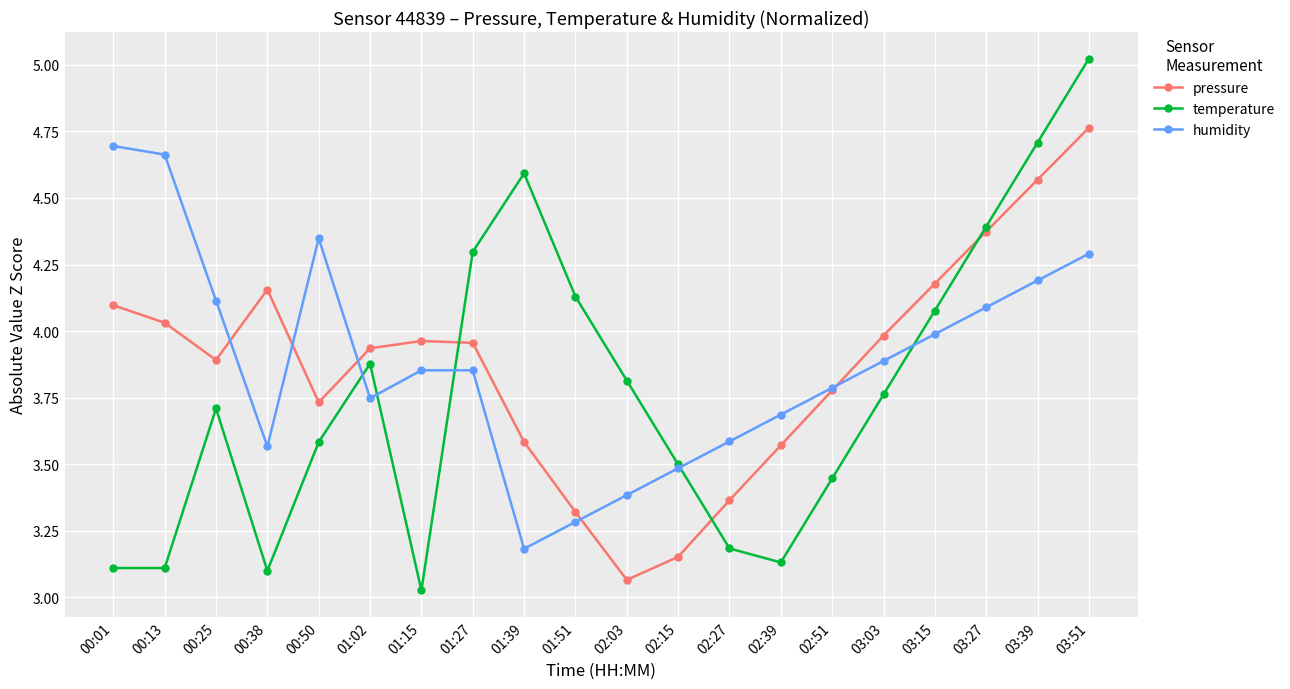

At which label does temperature reach its peak?

03:51